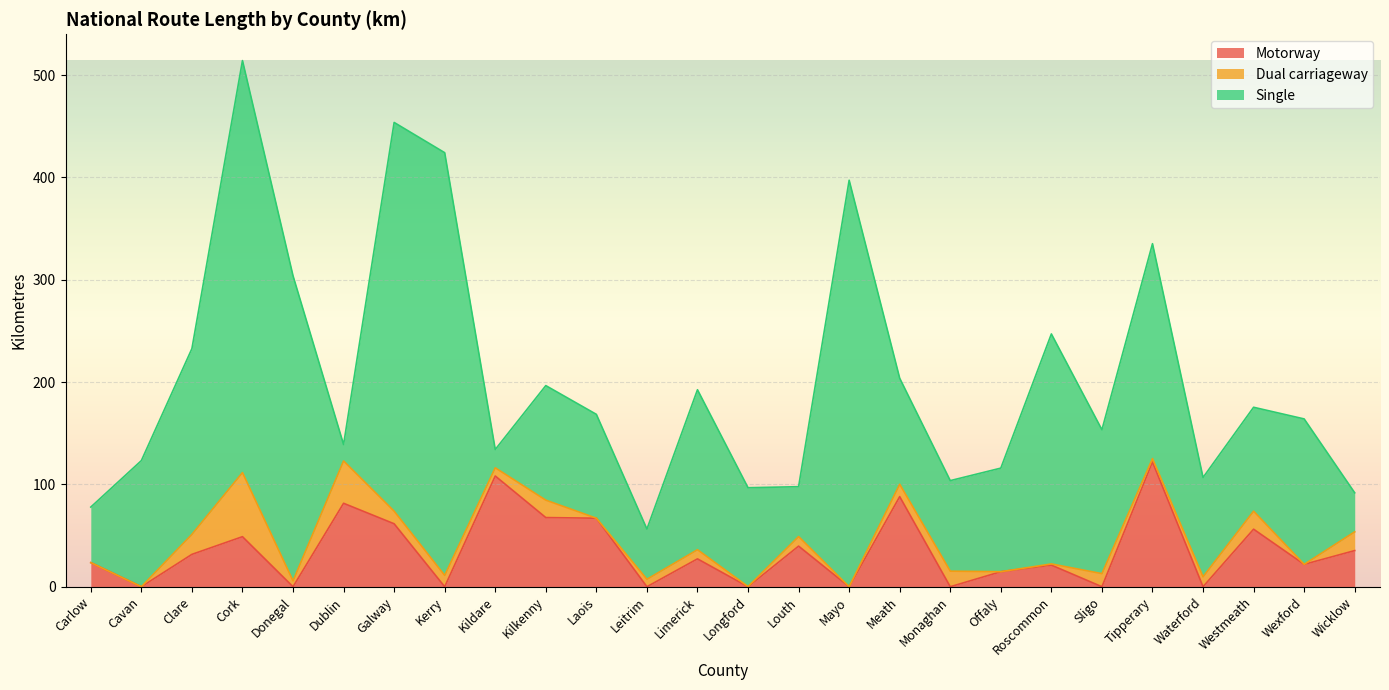

Rank the series by their average value, from lowest to highest.

Dual carriageway, Motorway, Single